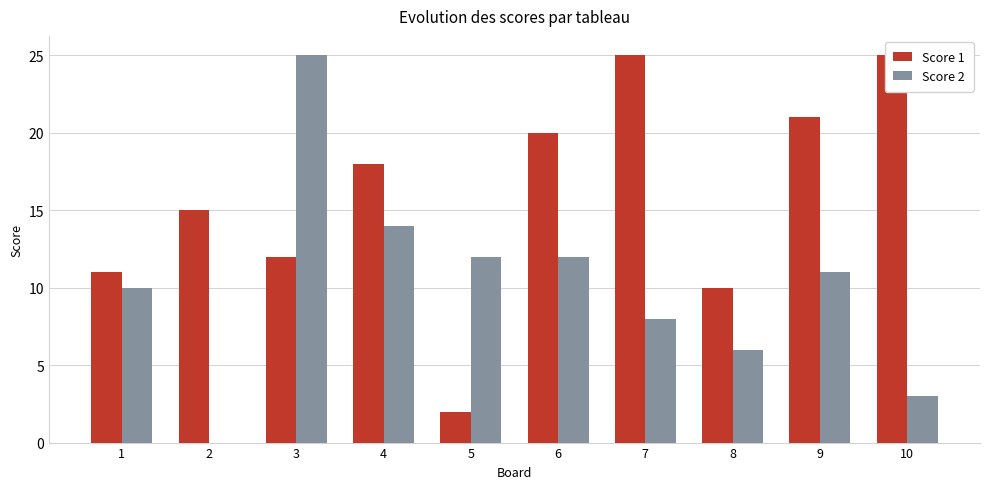

Is it true that Score 2 equals 17 at 6?

False